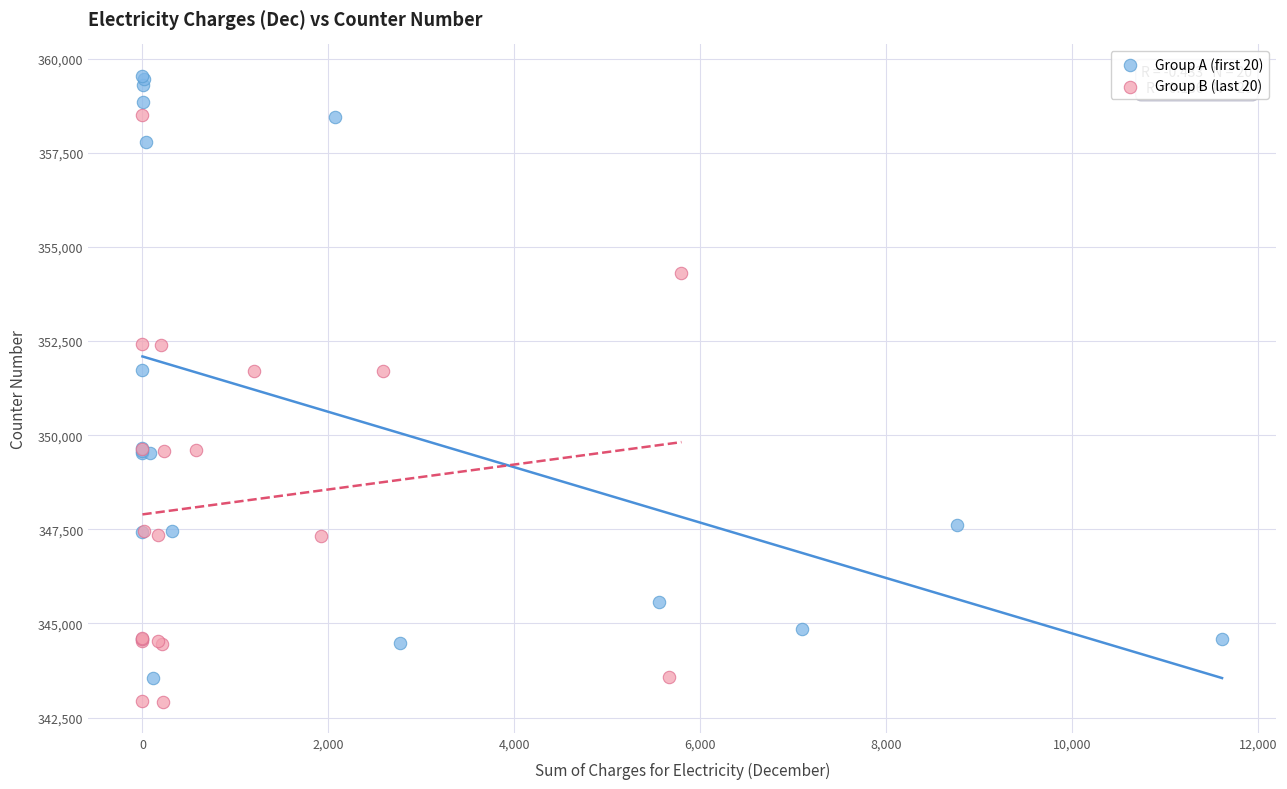

Which series contains the highest Y value?

Group A (first 20)